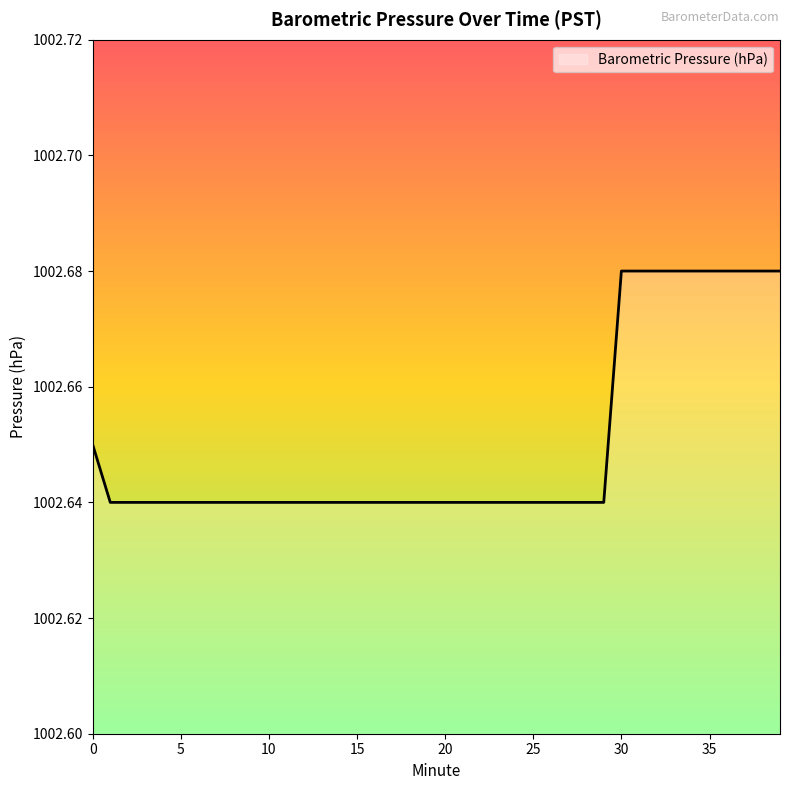

What is the greatest value displayed?

1002.7